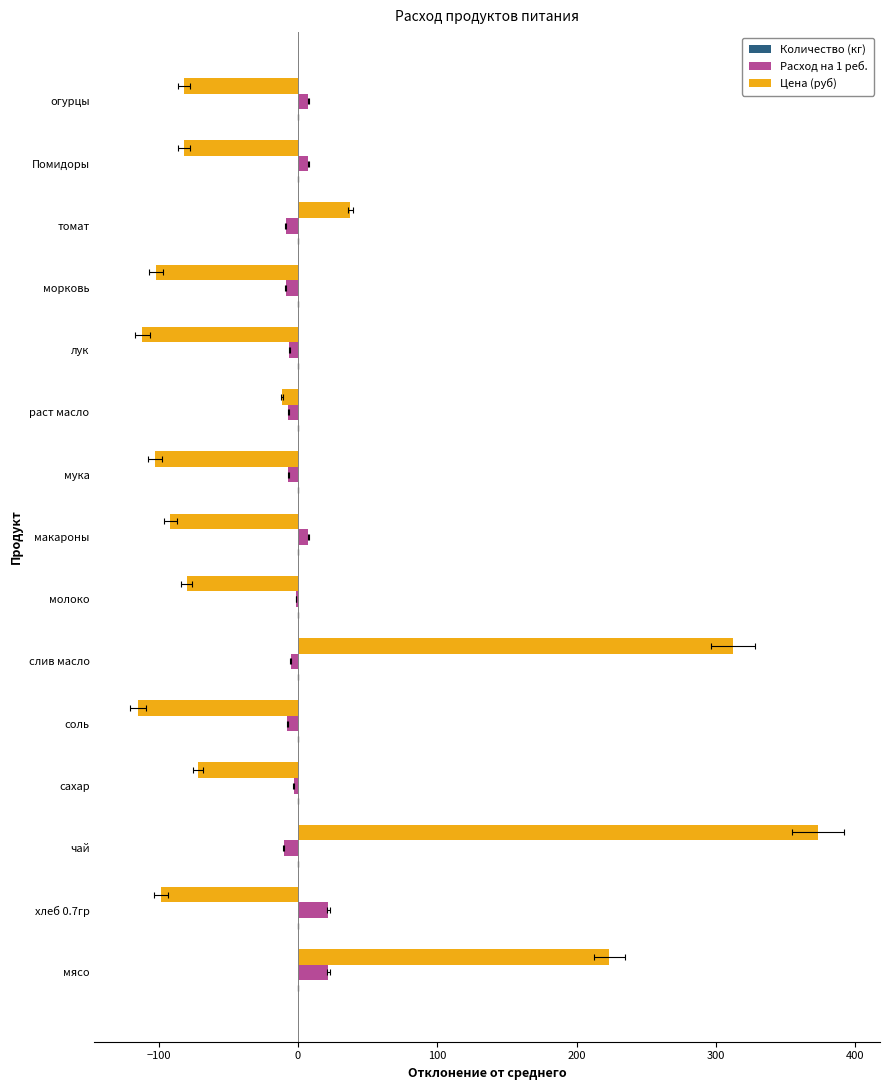

At how many categories does at least one series exceed -107?

15